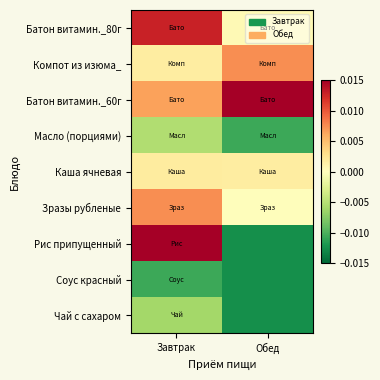

At Завтрак, list the series in order from smallest to largest.

Соус красный, Чай с сахаром, Масло (порциями), Компот из изюма_, Каша ячневая, Батон витамин._60г, Зразы рубленые, Батон витамин._80г, Рис припущенный